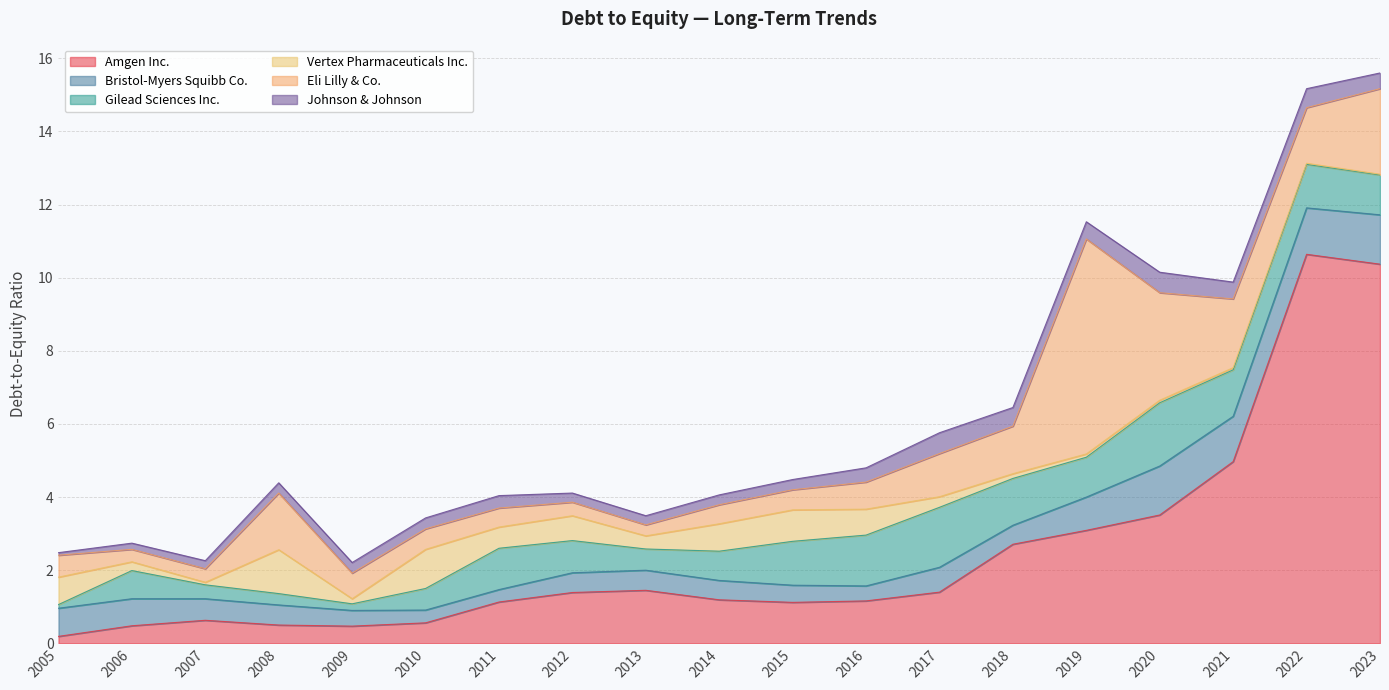

Rank the series at 2012 from highest to lowest value.

Amgen Inc., Gilead Sciences Inc., Vertex Pharmaceuticals Inc., Bristol-Myers Squibb Co., Eli Lilly & Co., Johnson & Johnson